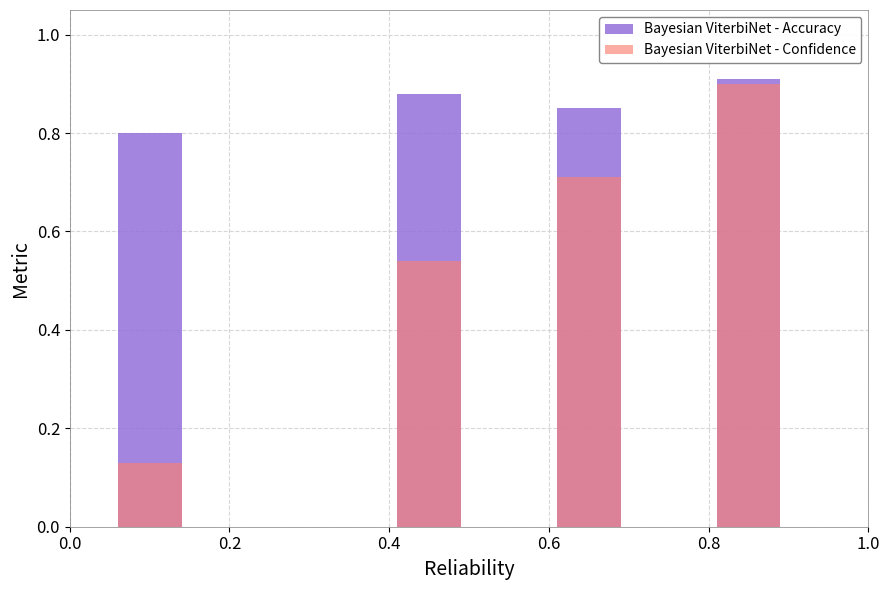

Which series has the largest range (max minus min)?

Bayesian ViterbiNet - Confidence